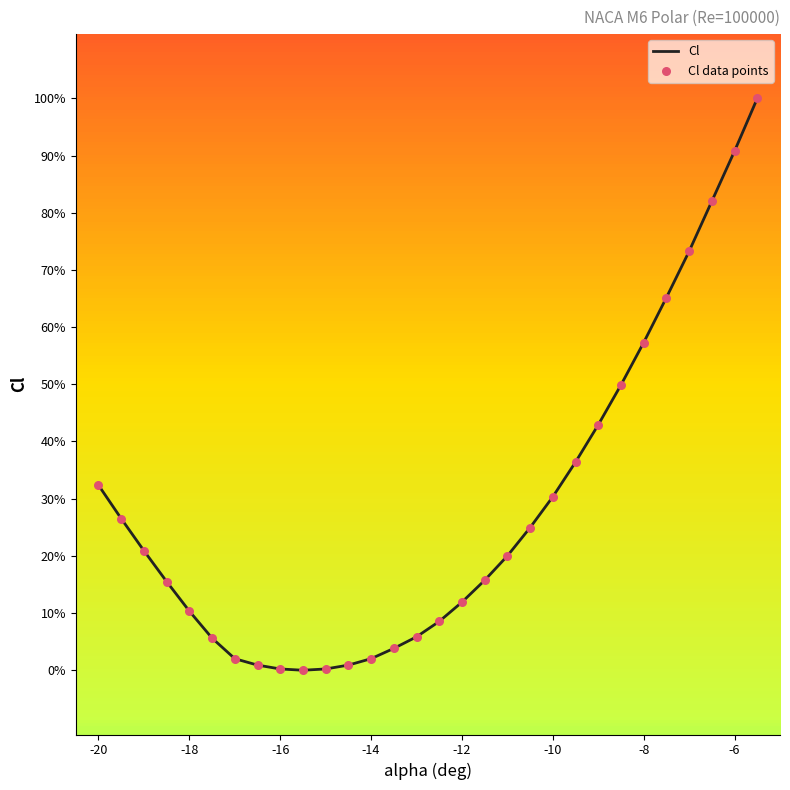

Which series reaches the minimum Y coordinate?

Cl